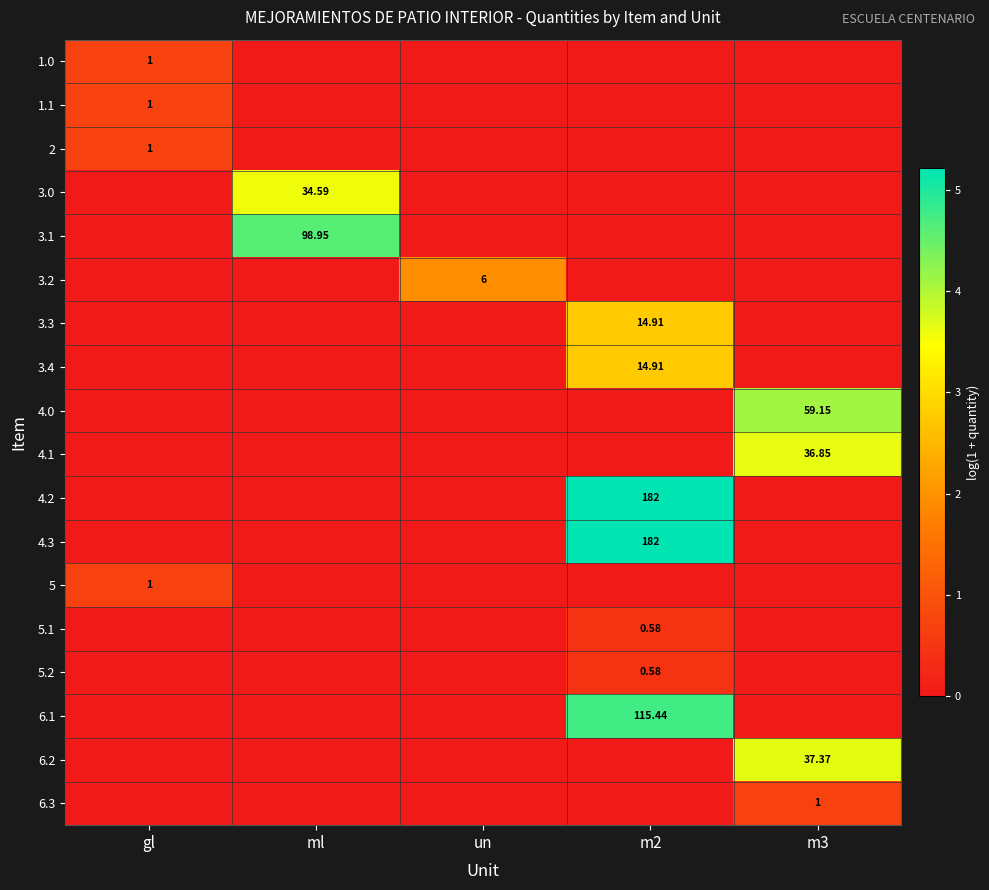

True or false: 3.4 has a value of 1.0 at gl.

False